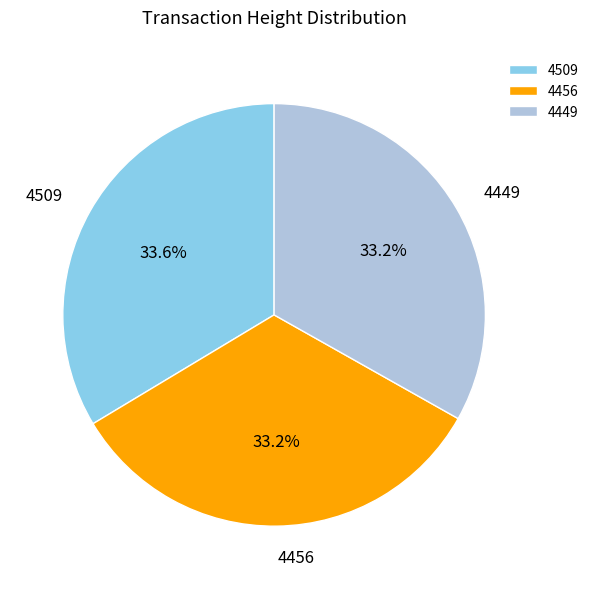

Does 4456 represent more than half of the total?

No